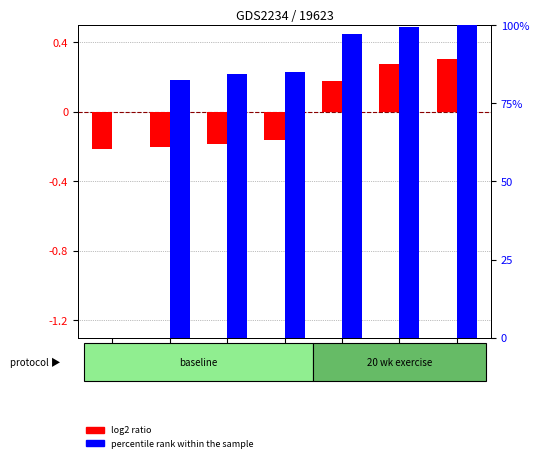

The value of percentile rank within the sample at 3.299 is 100.0. True or false?

True